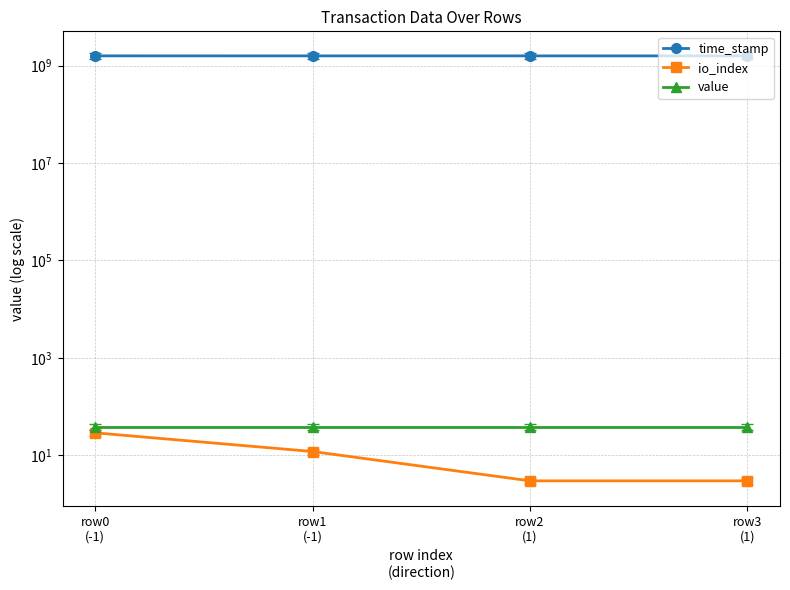

Reading right to left, extract all data points from this chart.

time_stamp: row3
(1)=1583265199.0	row2
(1)=1584427238.0	row1
(-1)=1584585491.0	row0
(-1)=1585984138.0
io_index: row3
(1)=3.0	row2
(1)=3.0	row1
(-1)=12.0	row0
(-1)=29.0
value: row3
(1)=39.1	row2
(1)=39.1	row1
(-1)=39.1	row0
(-1)=39.1